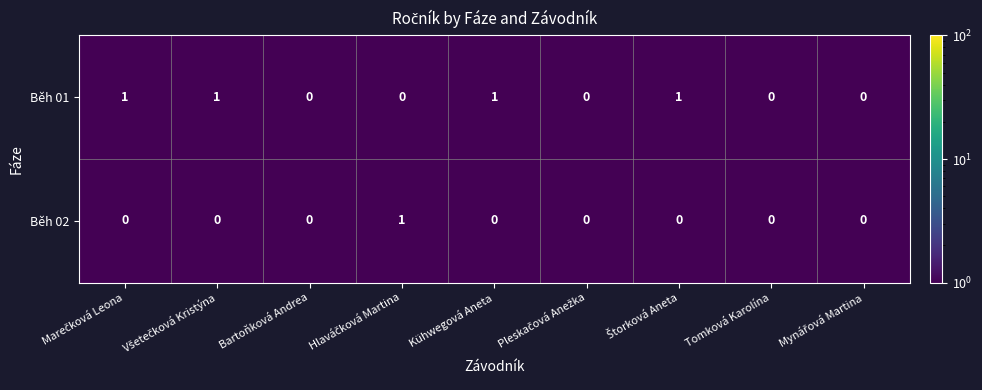

Which series has the largest total across all categories?

Běh 01